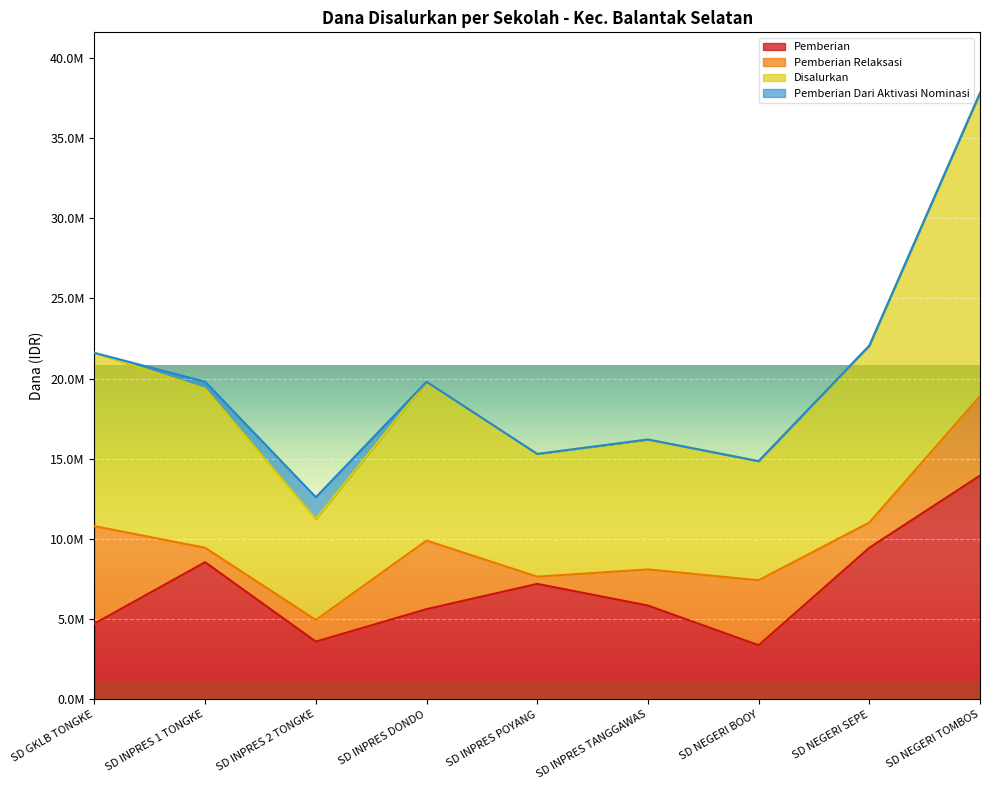

What is the maximum value shown in the chart?

37800000